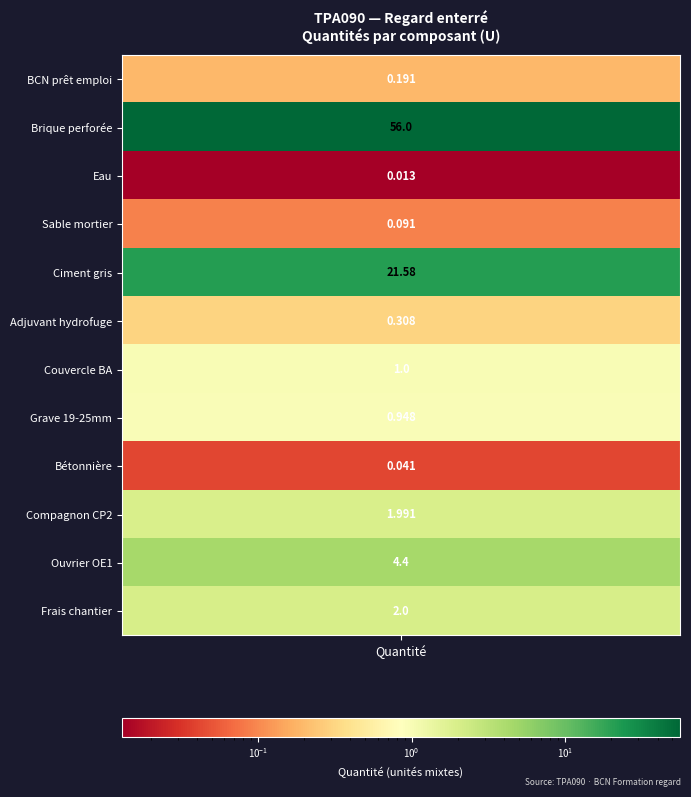

What is the approximate value at 9?

2.0